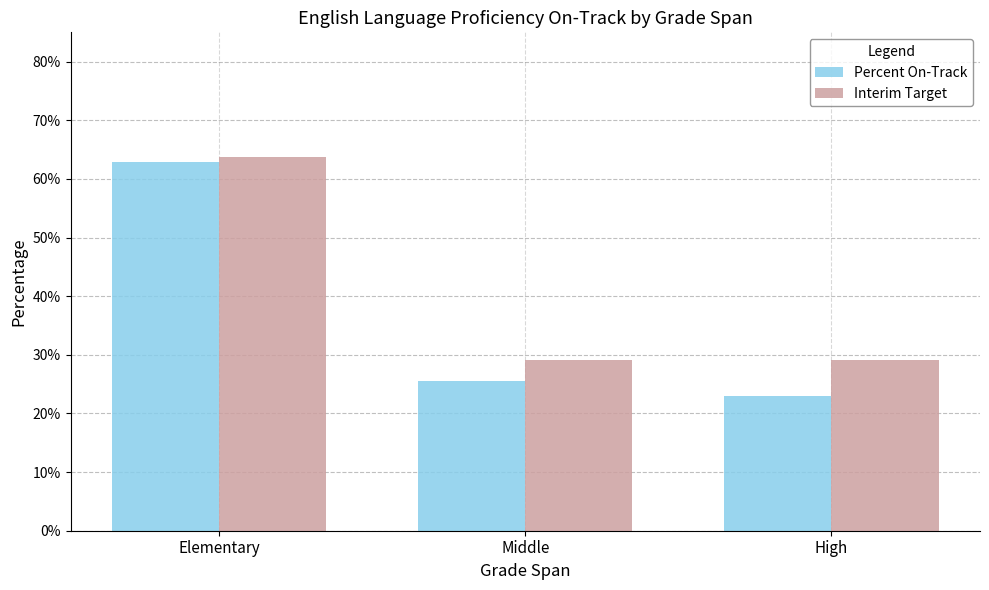

Is it true that Percent On-Track equals 0.6 at Elementary?

True